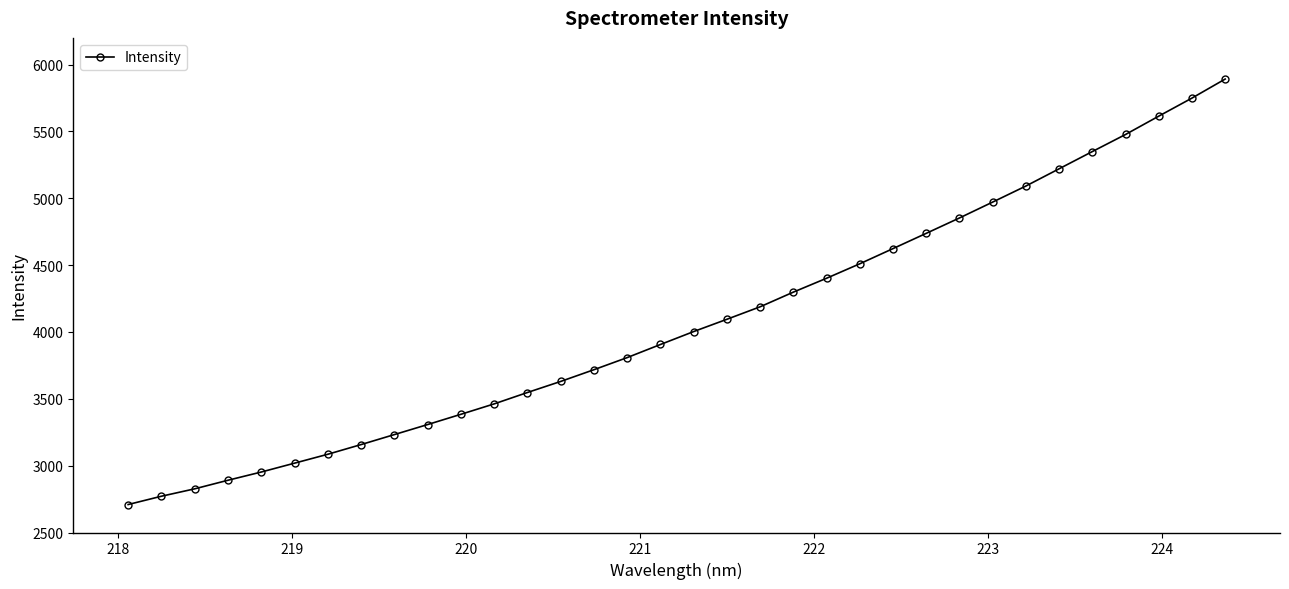

What is the average value?

4073.2